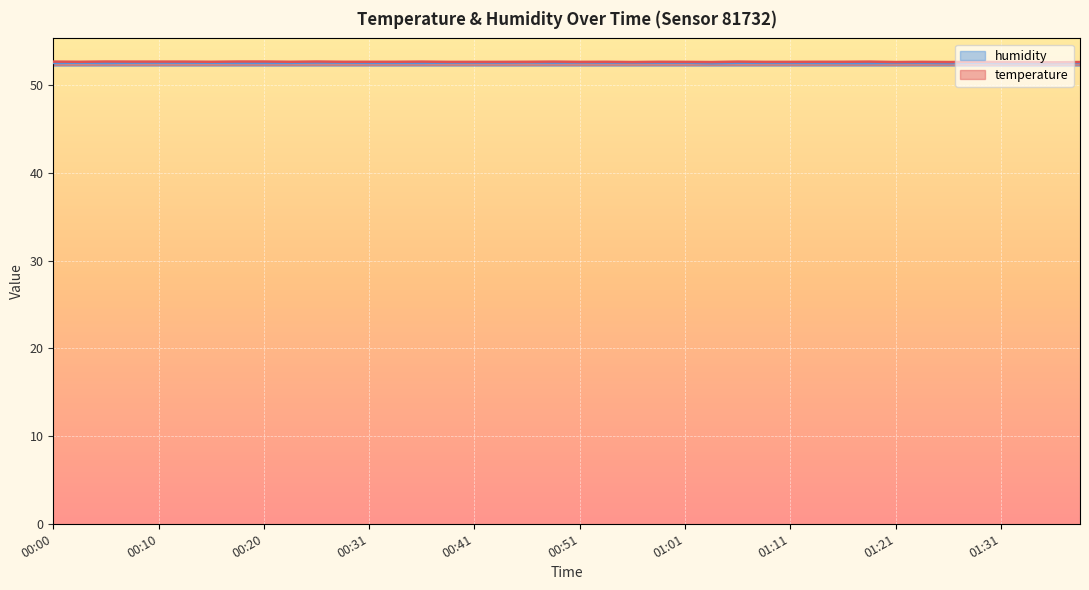

Between 00:38 and 01:01, which series saw the biggest shift?

temperature